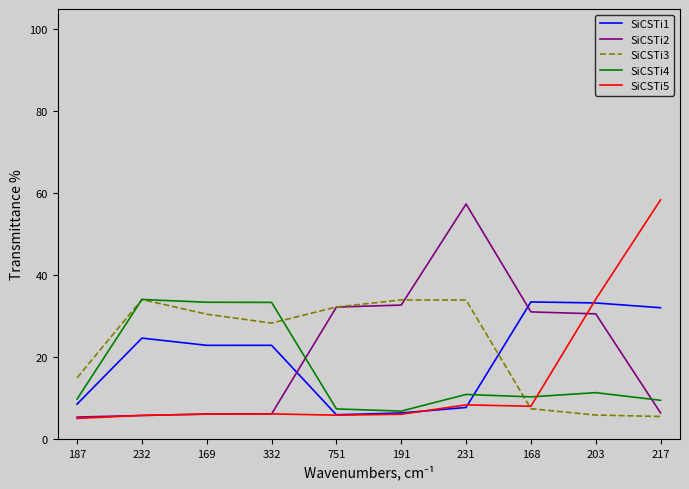

What is the sum of the SiCSTi4 values at 187 and 169?

43.2